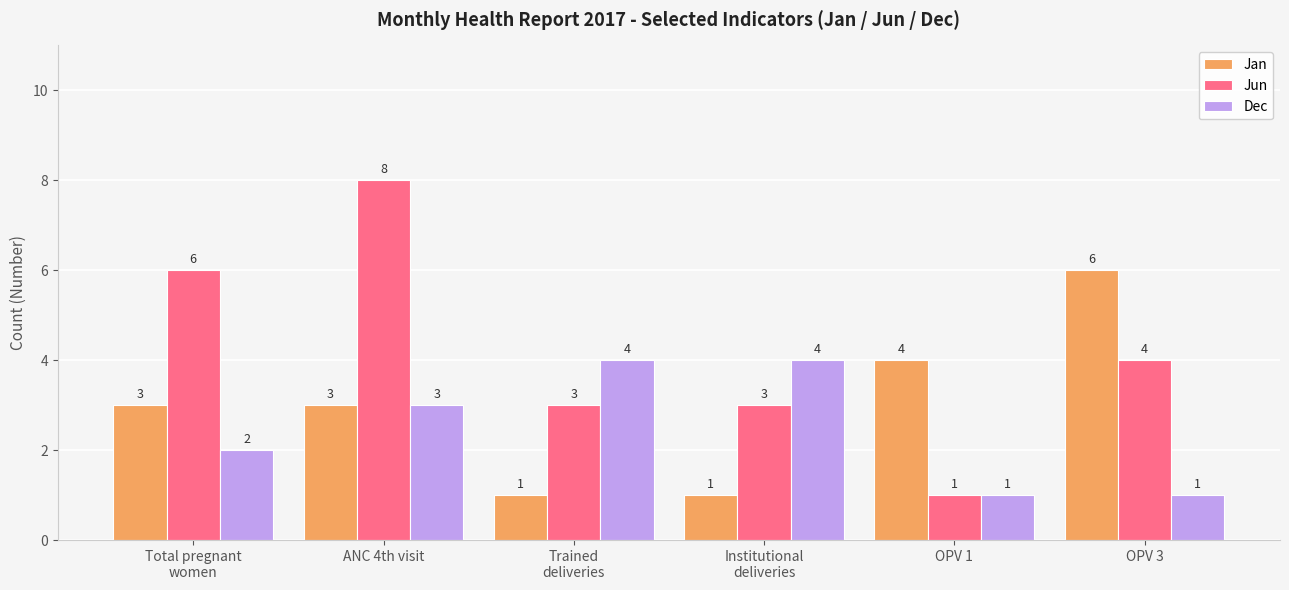

The value of Dec at Total pregnant
women is 2. True or false?

True